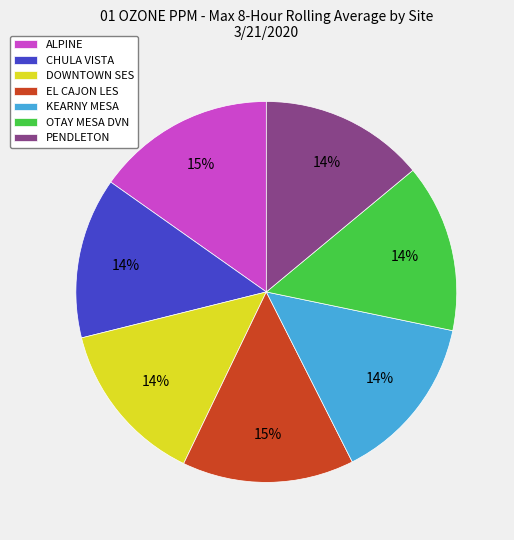

How many segments does this pie chart have?

7